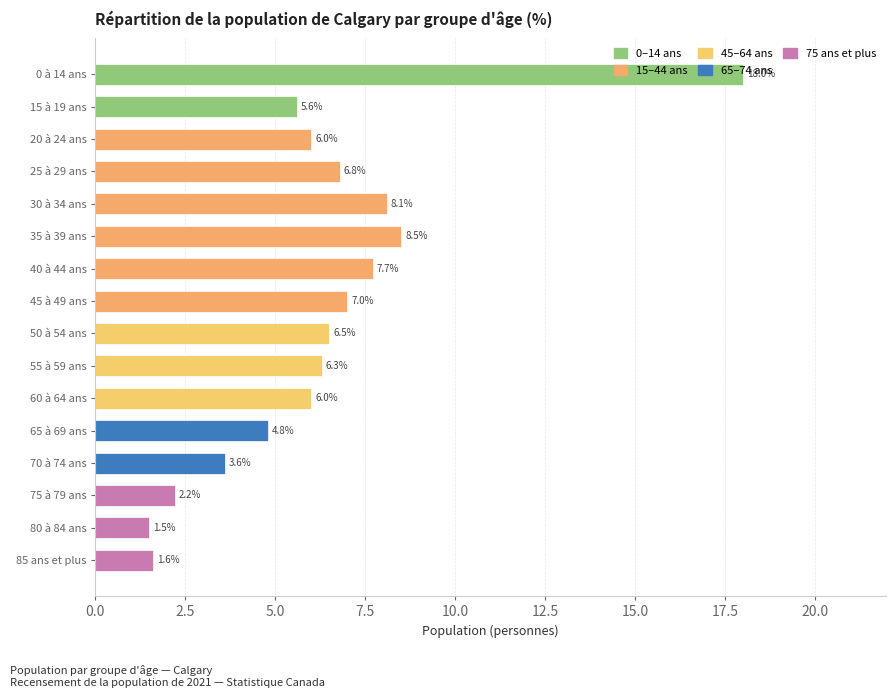

Which label corresponds to the largest value in the chart?

0 à 14 ans